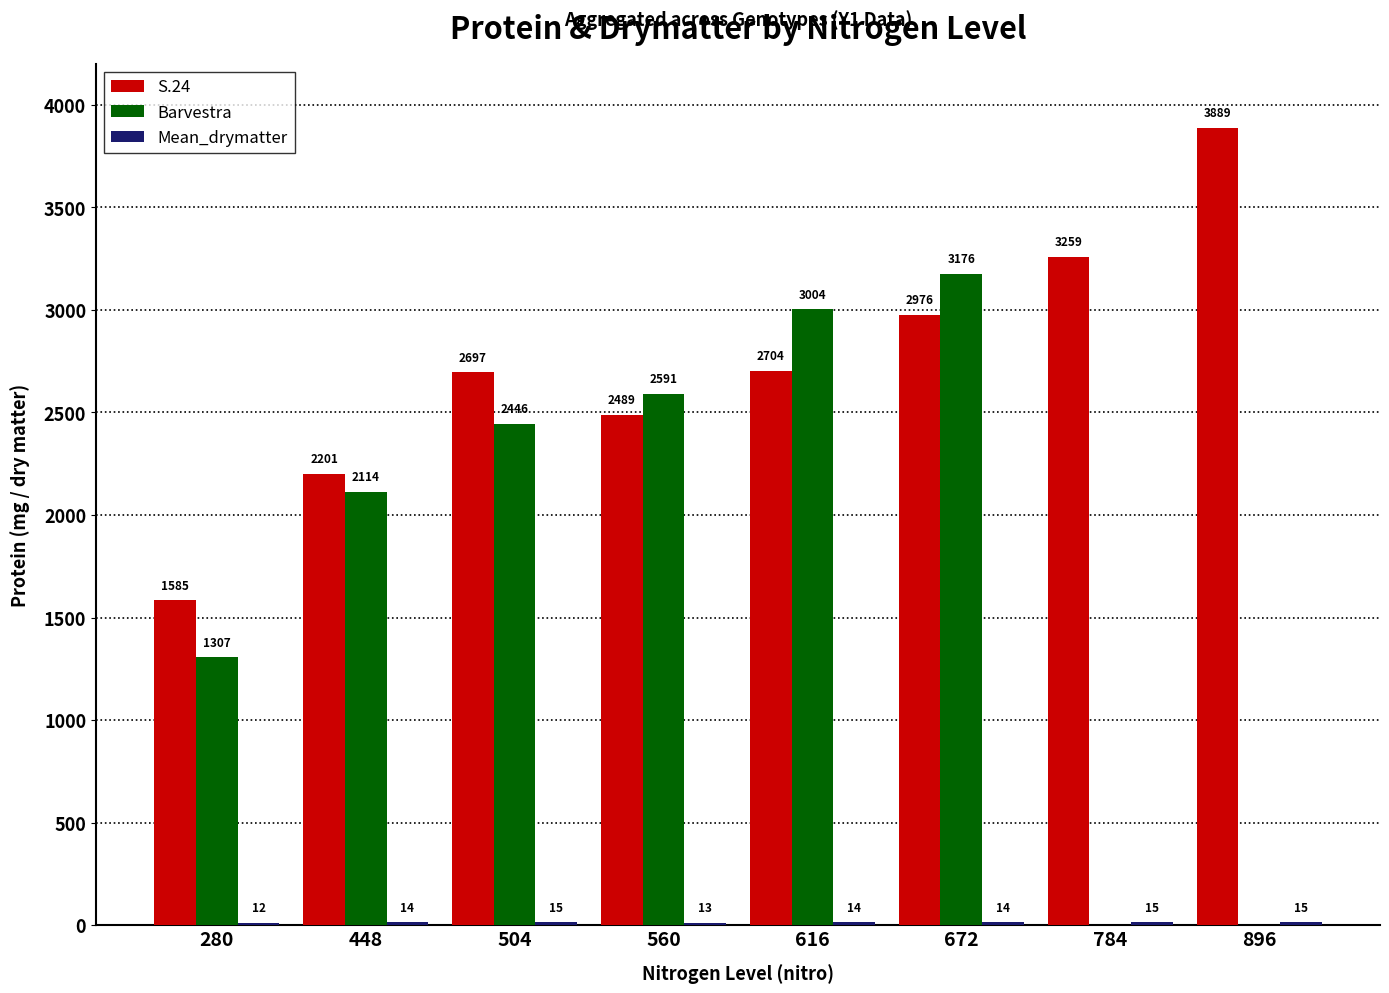

What is the highest value of the S.24 series?

3889.0